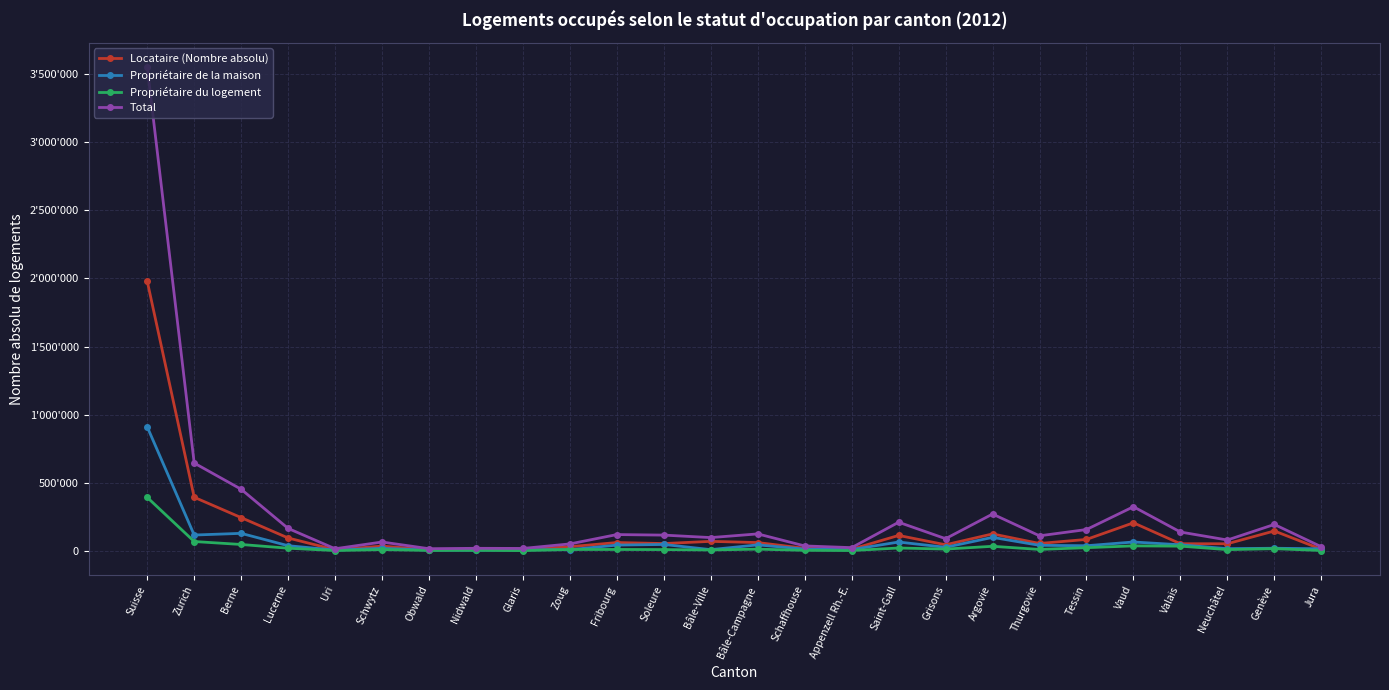

Which series has the largest range (max minus min)?

Total